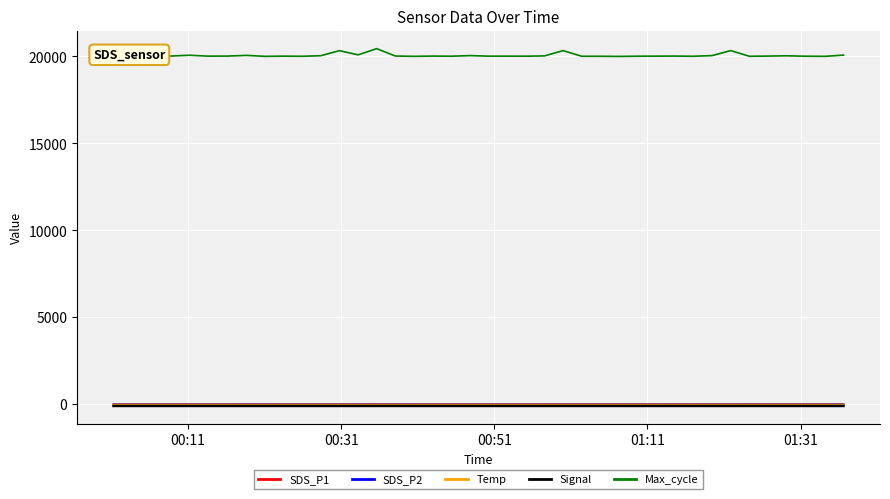

What is the smallest value displayed?

-86.0